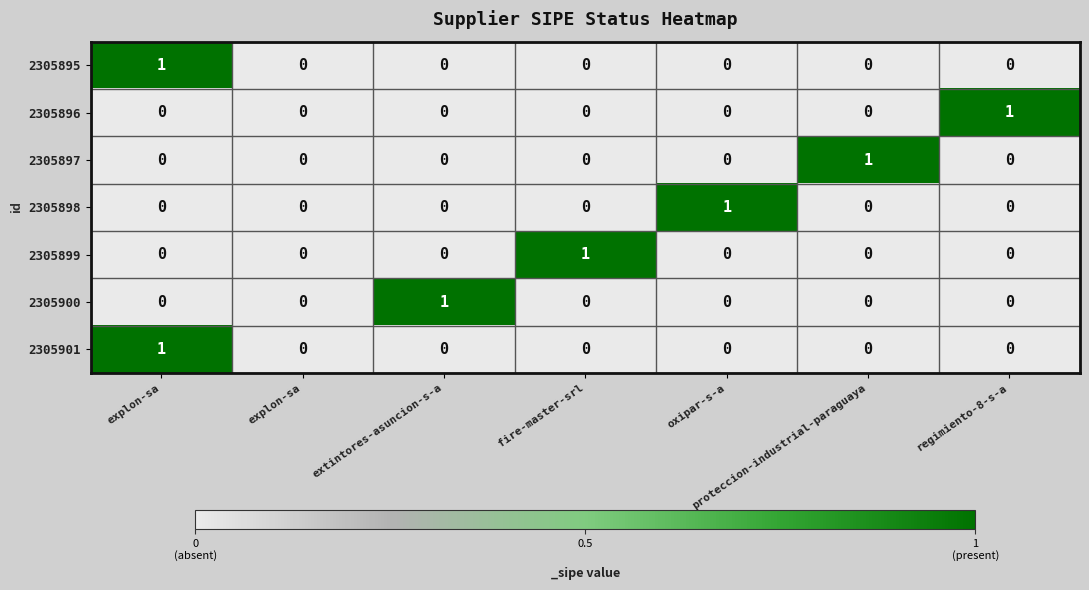

At how many categories does at least one series exceed 0?

6